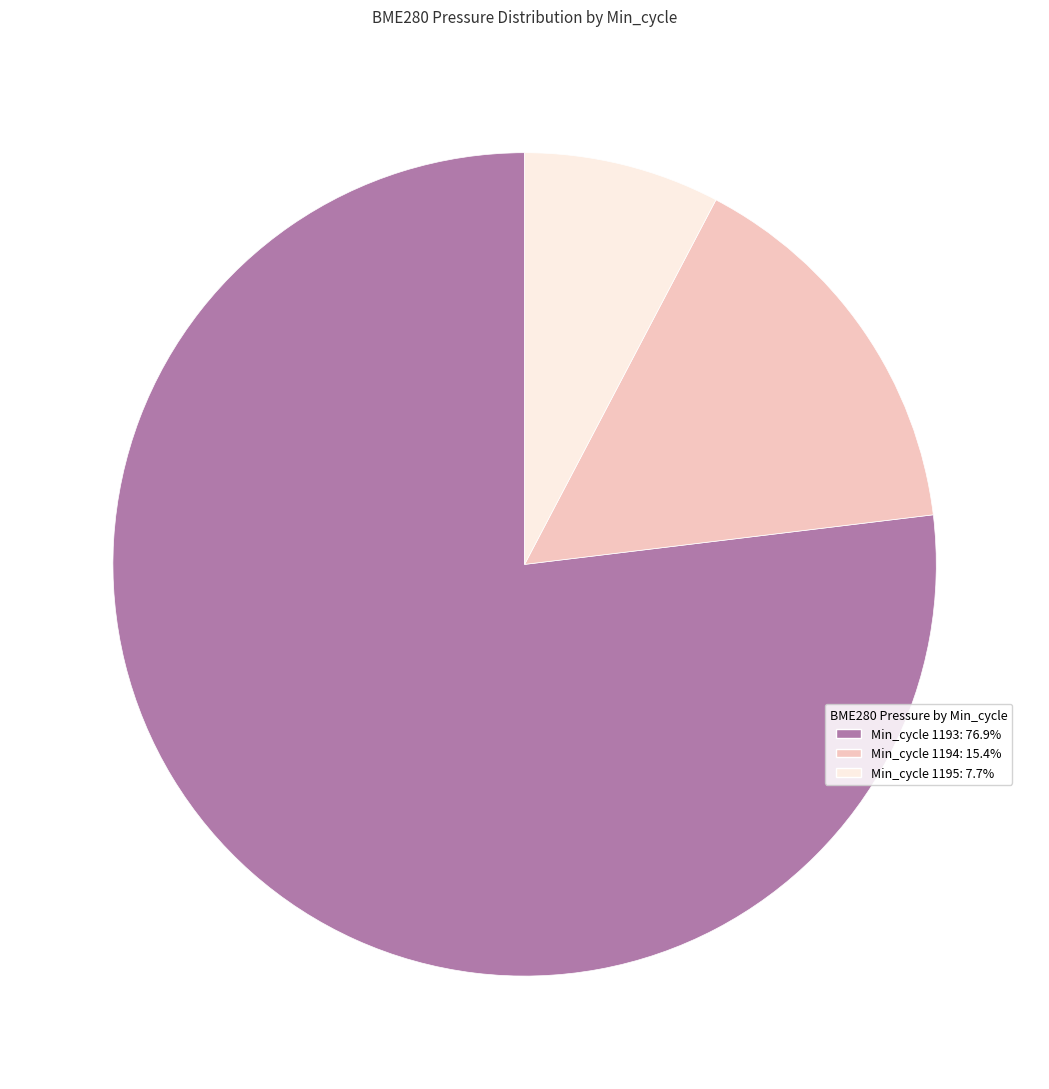

Is there a majority slice in this chart?

Yes